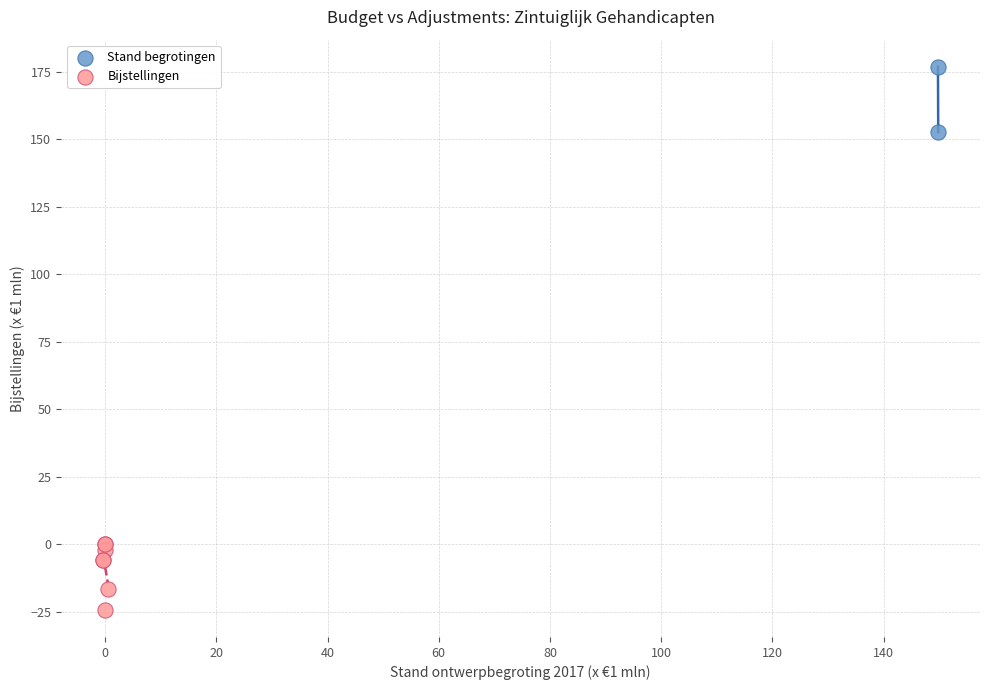

What are all the series names shown in the legend?

Stand begrotingen, Bijstellingen